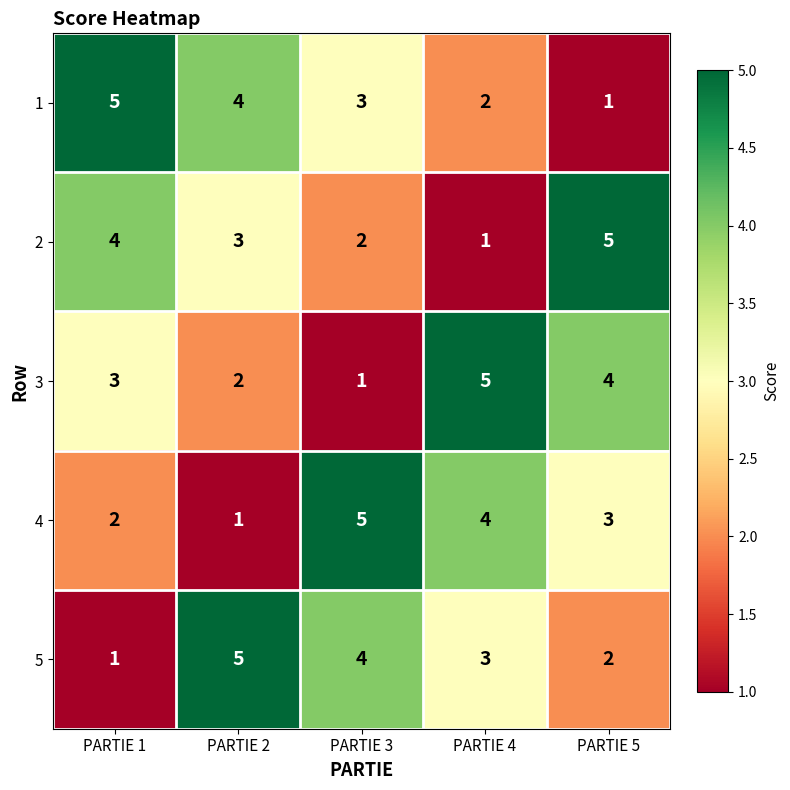

Which series changed the most between PARTIE 4 and PARTIE 5?

2